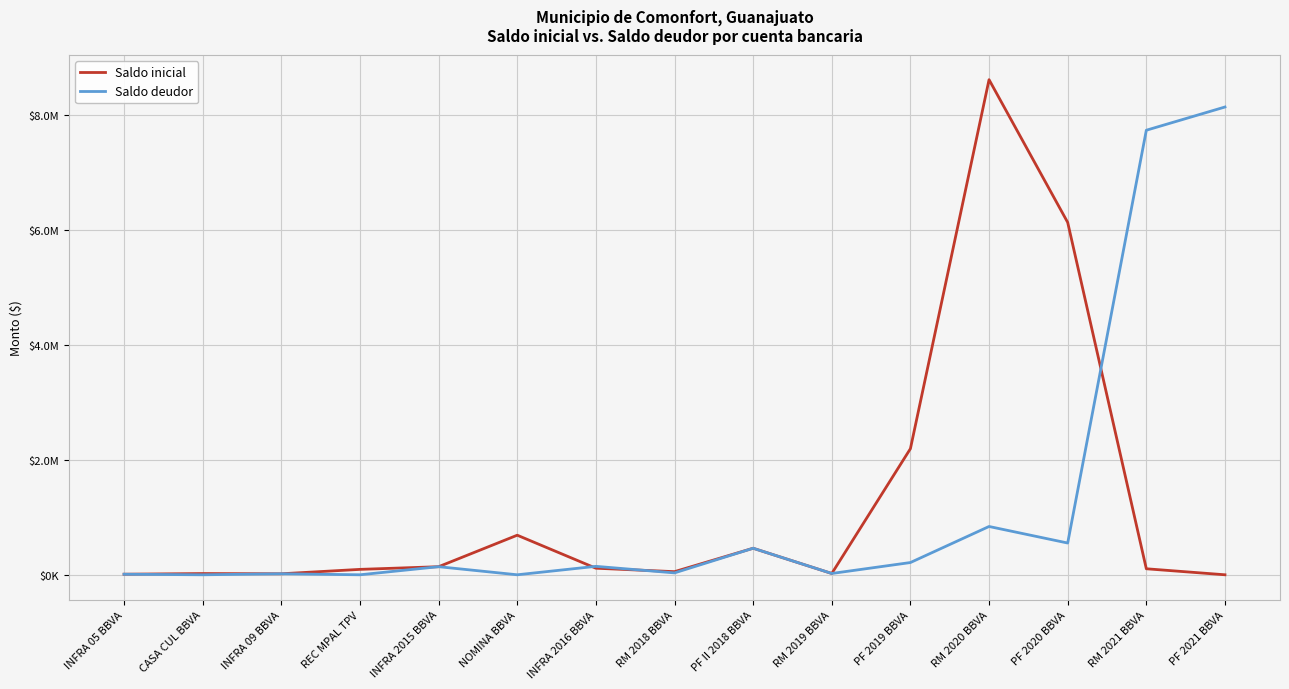

At RM 2020 BBVA, list the series in order from largest to smallest.

Saldo inicial, Saldo deudor